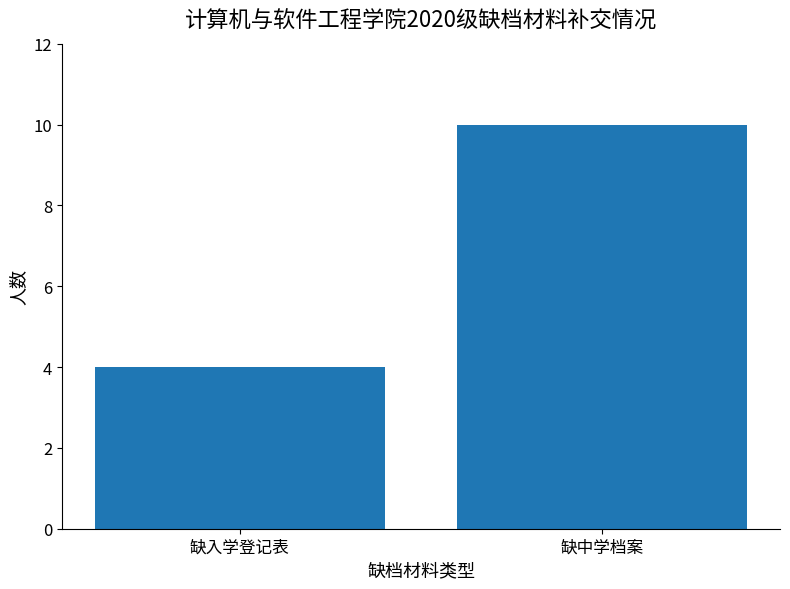

Approximately how many times larger is the value at 缺入学登记表 compared to 缺中学档案?

0.4